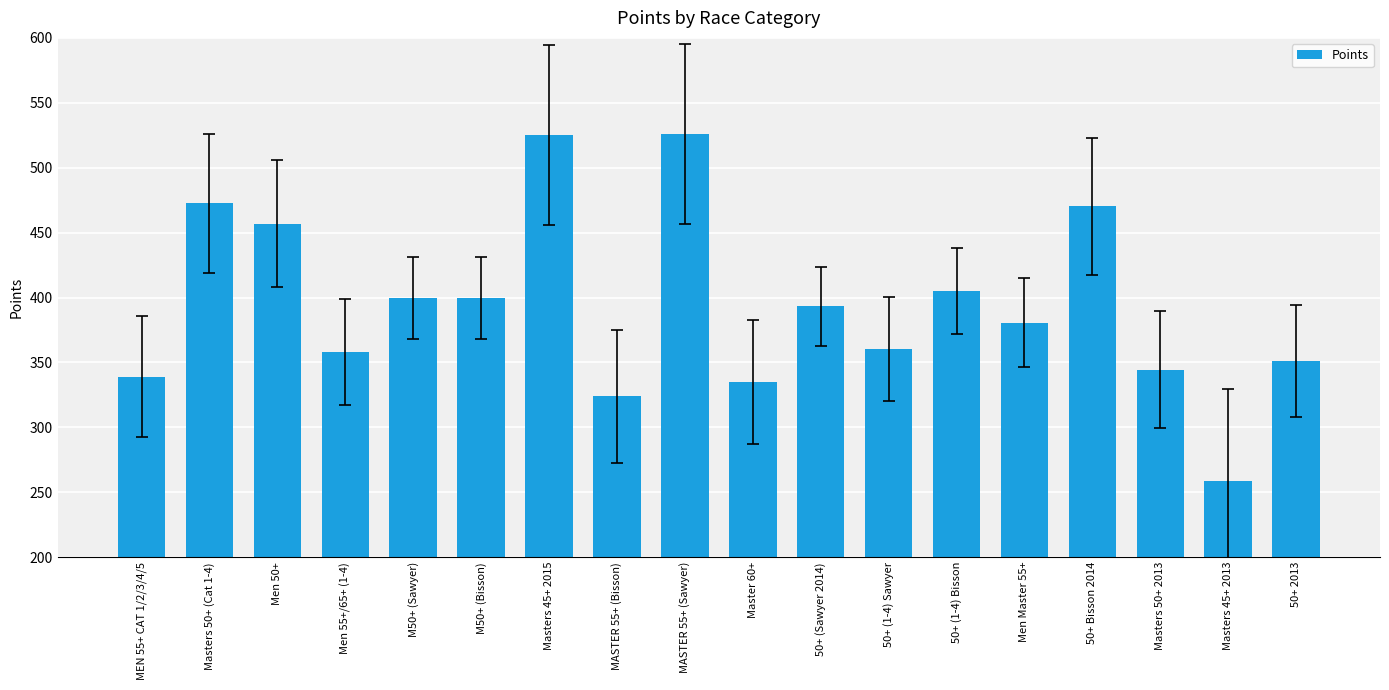

How many data points does each series have?

18